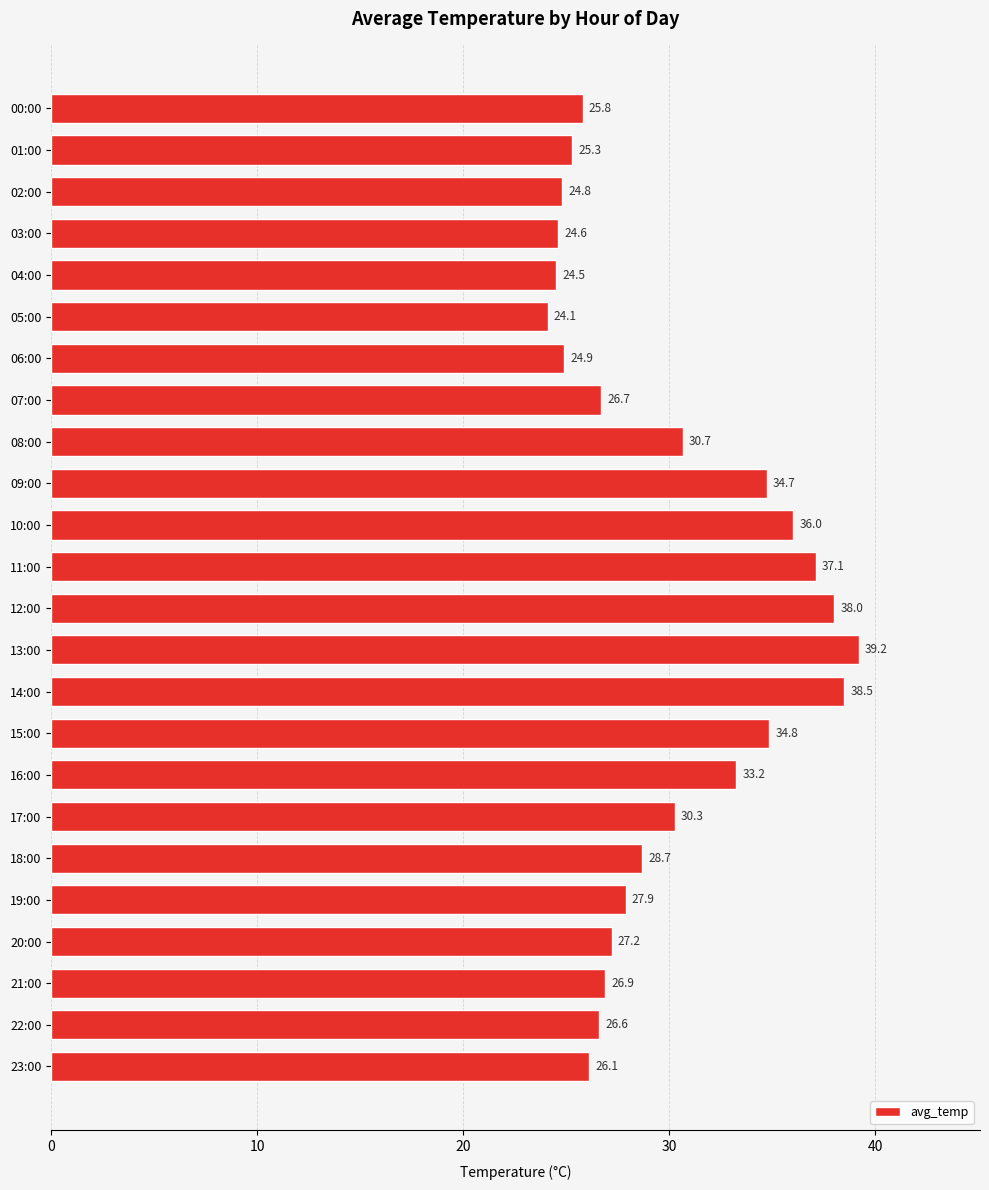

What is the minimum value shown in the chart?

24.1